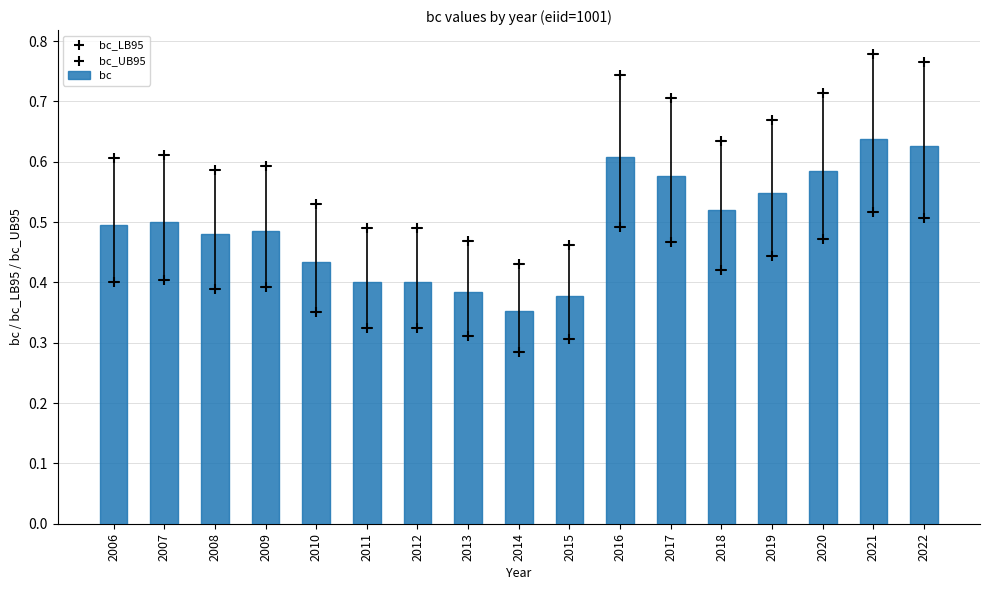

What is the total value across all series at 2011?

1.2